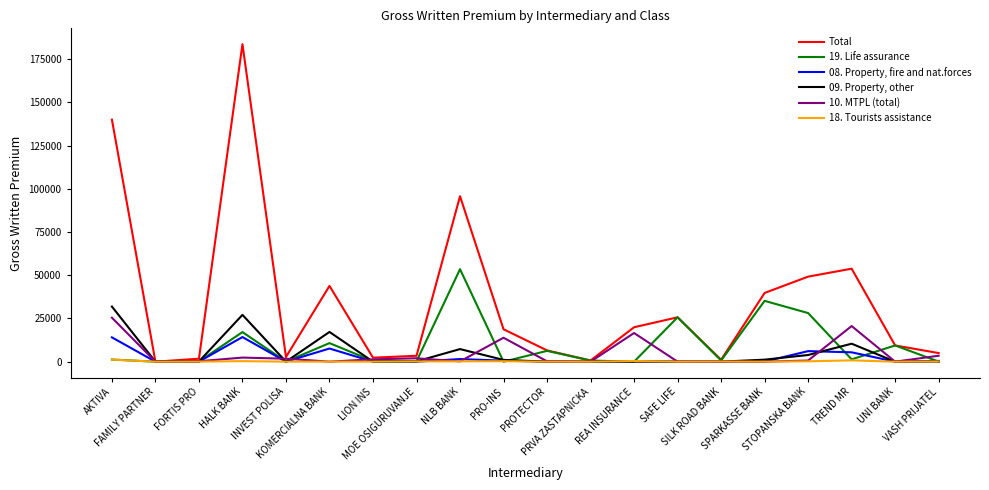

Which series has the largest range (max minus min)?

Total